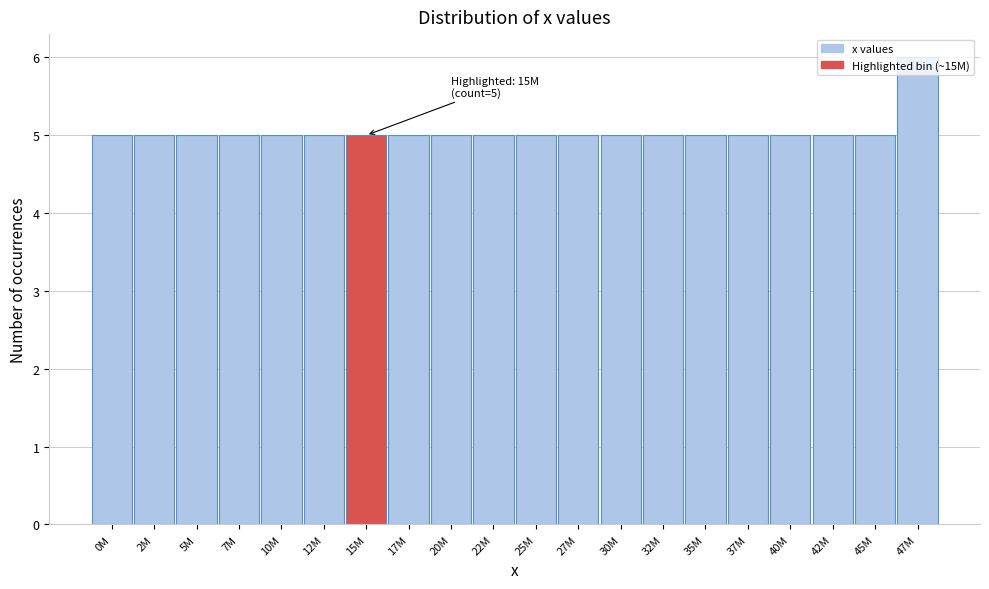

Which category has the highest value across all series?

47M